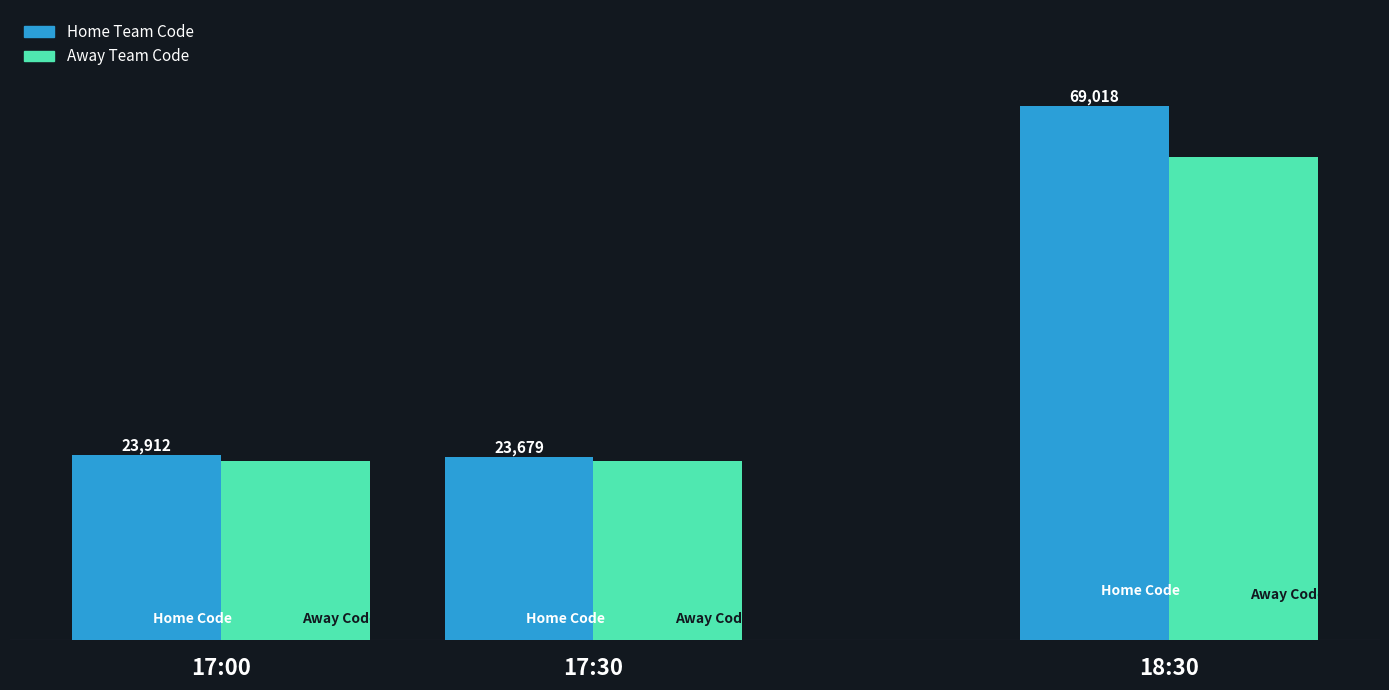

List the series in order of their overall mean, lowest first.

Away Team Code, Home Team Code